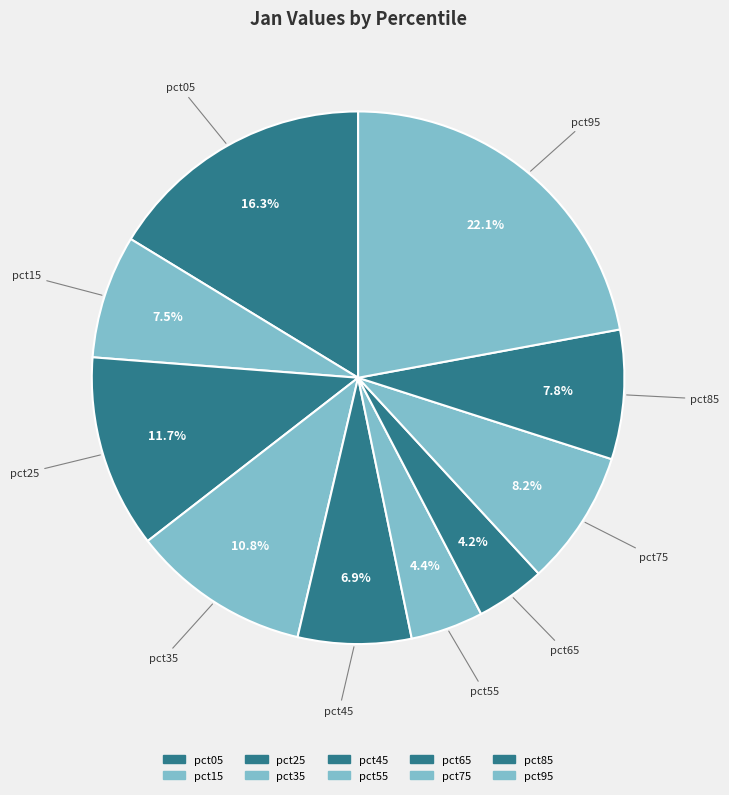

Is there any slice that represents more than half of the pie?

No